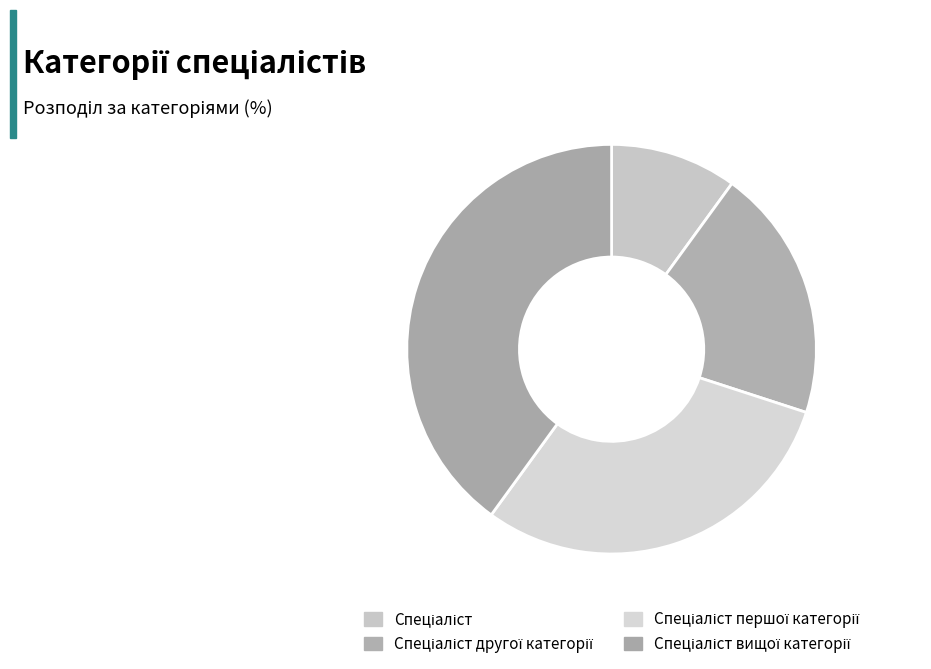

How many slices are in this pie chart?

4